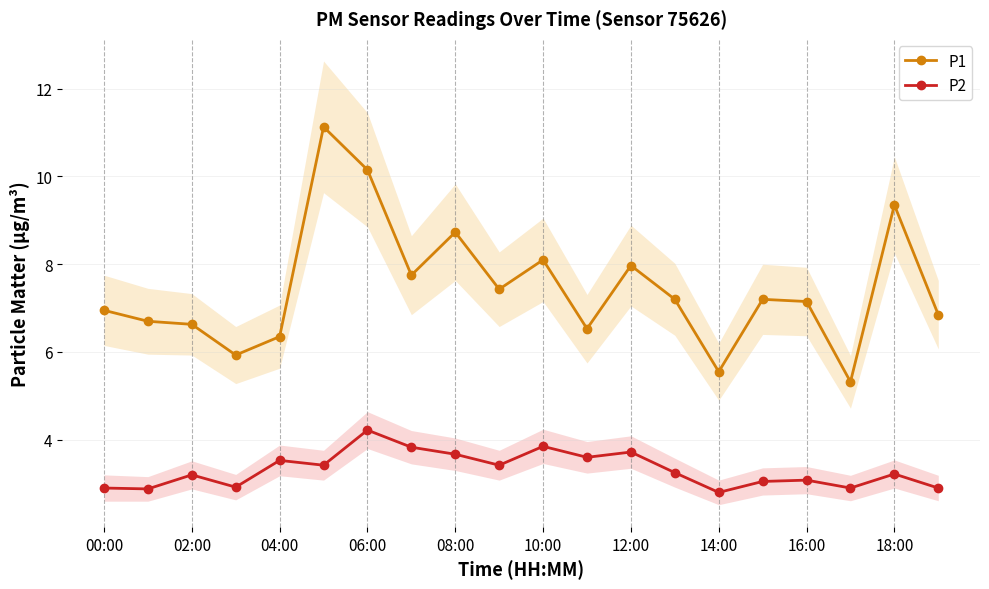

The value of P1 at 15 is 2.4. True or false?

False